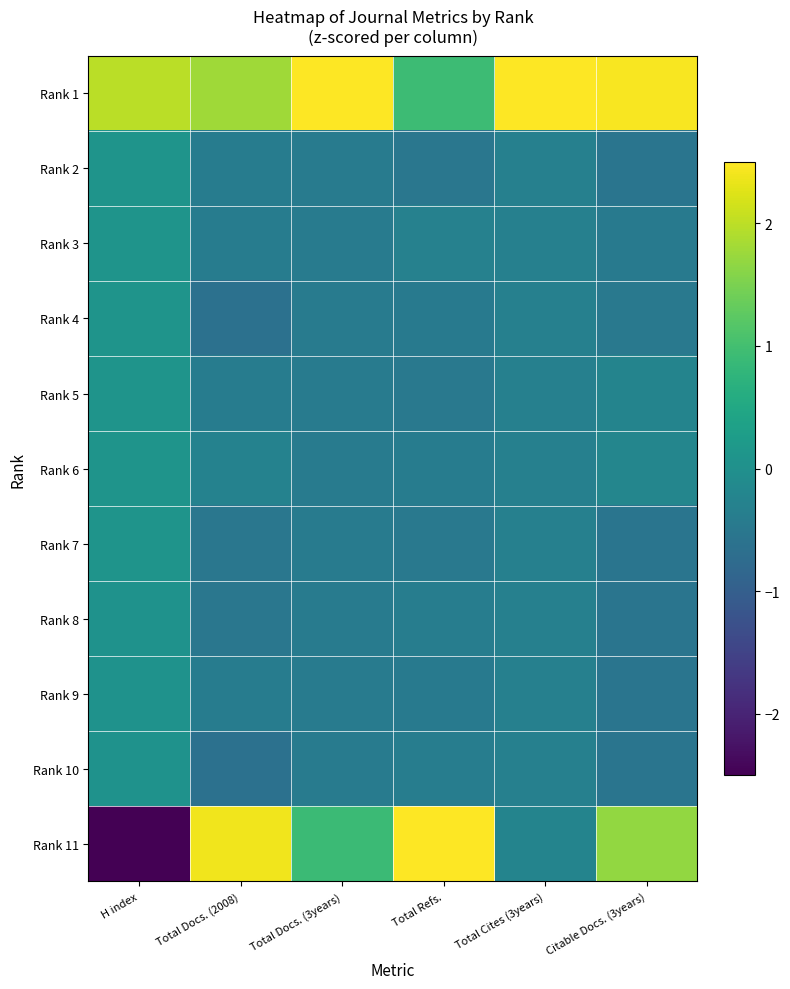

How many series are shown in this chart?

11